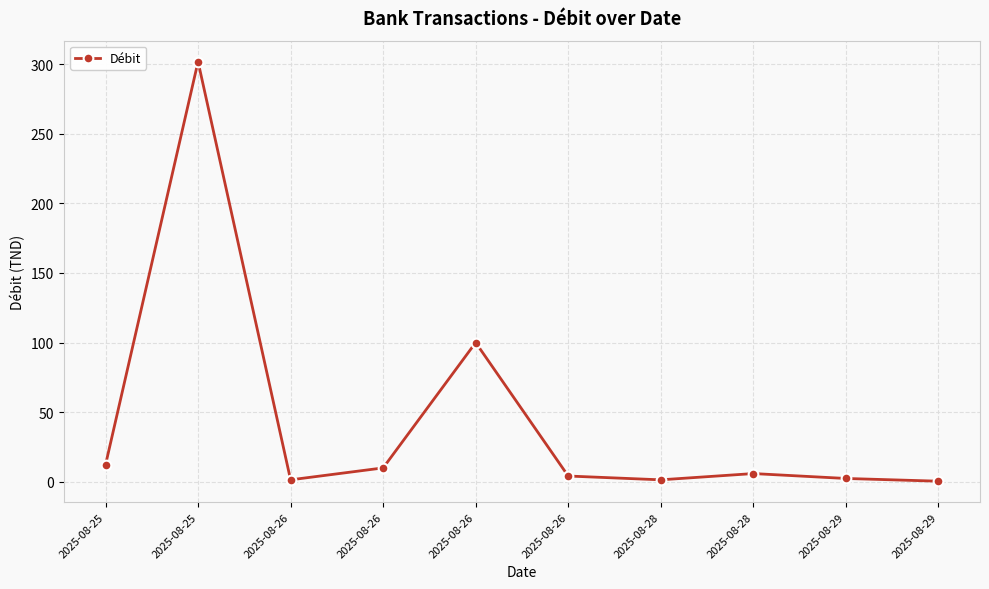

How many points are lower than both their immediate neighbors (excluding endpoints)?

2